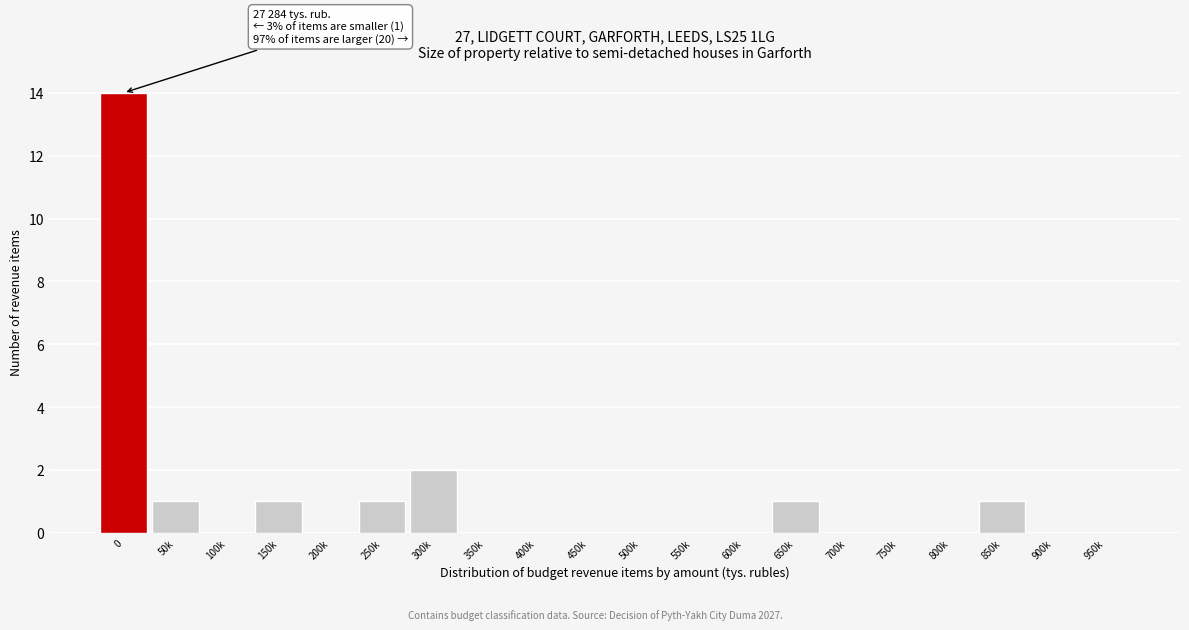

Reading right to left, extract all data points from this chart.

950k=0	900k=0	850k=1	800k=0	750k=0	700k=0	650k=1	600k=0	550k=0	500k=0	450k=0	400k=0	350k=0	300k=2	250k=1	200k=0	150k=1	100k=0	50k=1	0=14